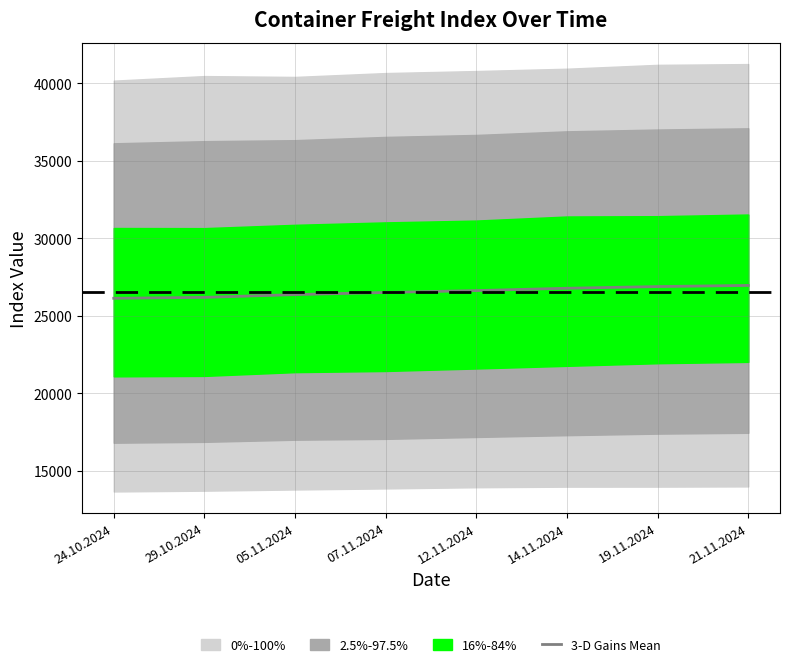

What is the difference between the values at 07.11.2024 and 29.10.2024?

317.2